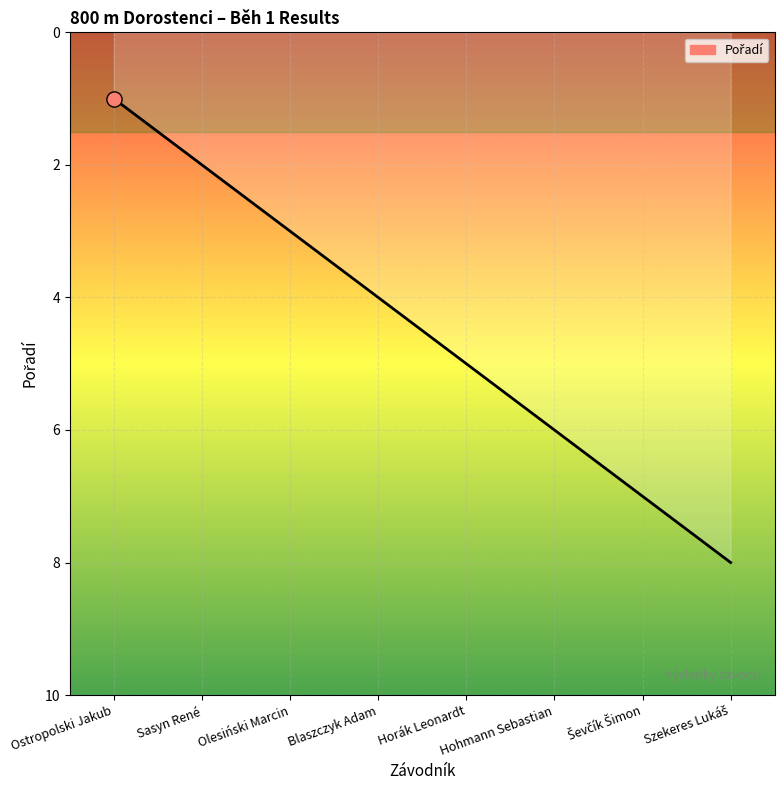

What is the change in value from Olesiński Marcin to Horák Leonardt?

+2